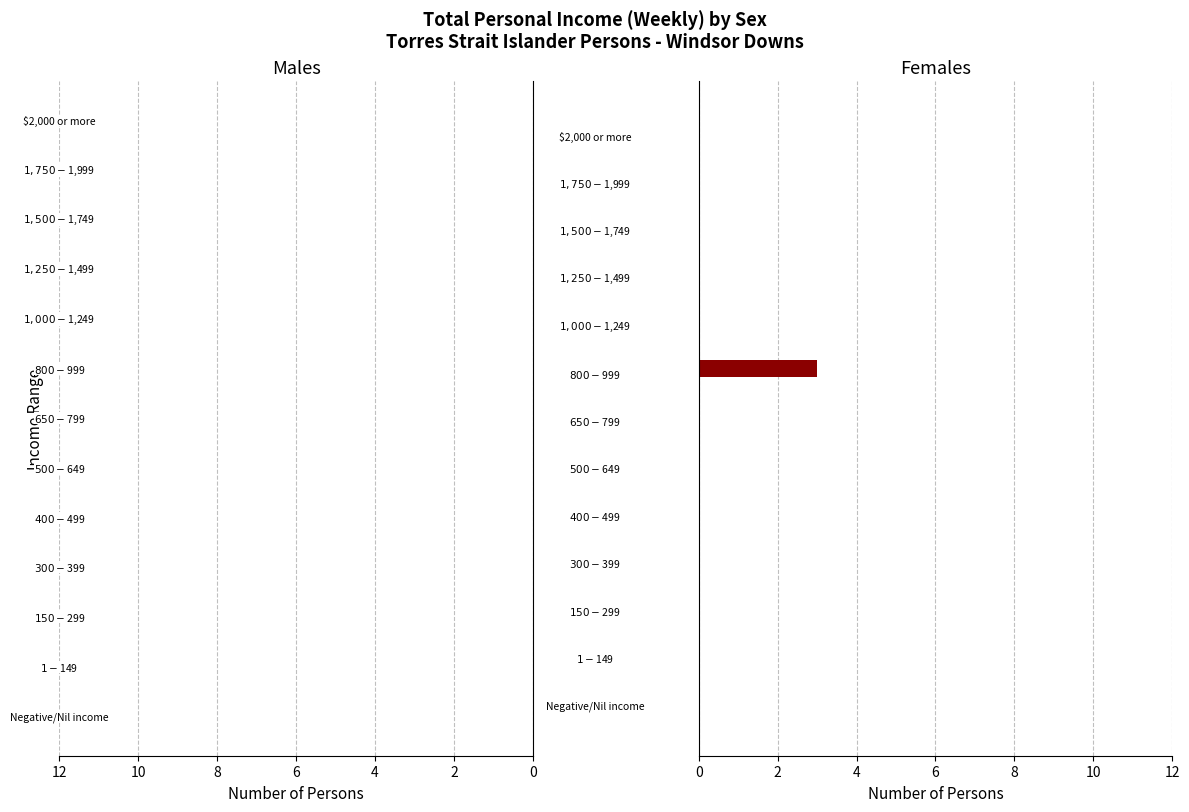

What is the sum of all values?

3